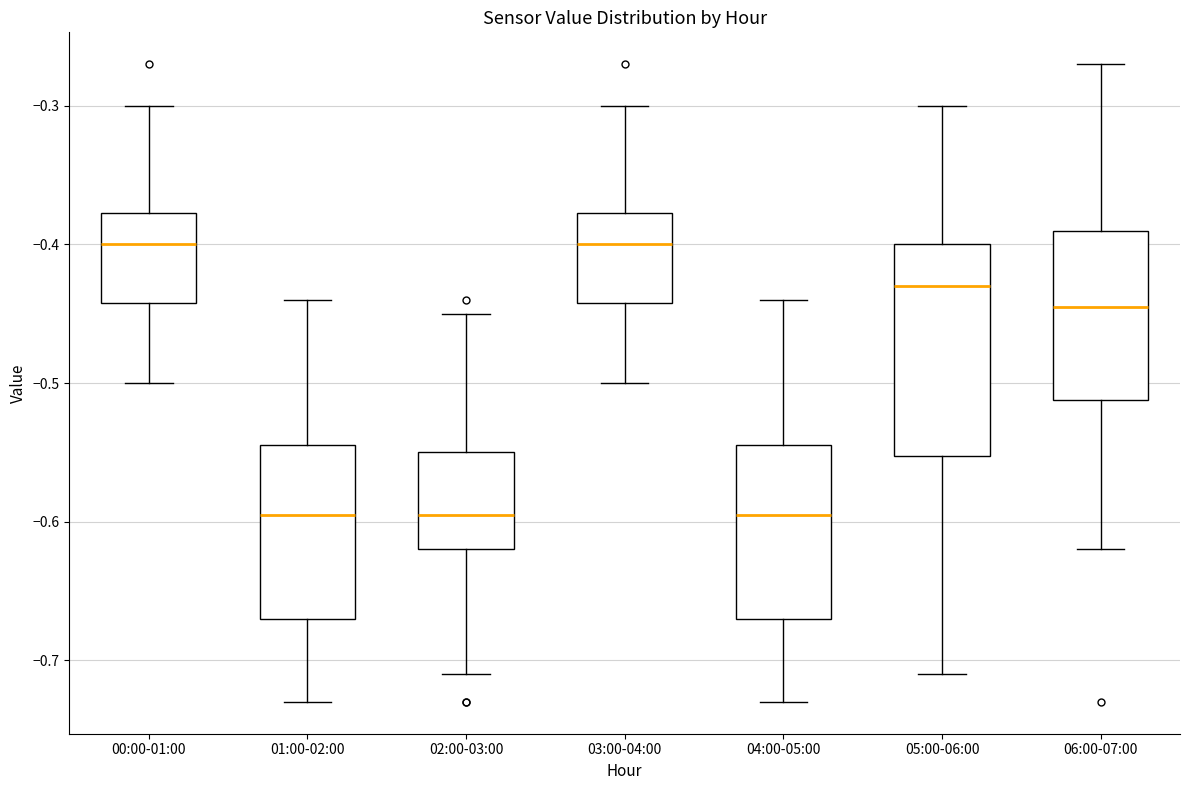

Which box is the tallest, from its lower edge to its upper edge?

05:00-06:00